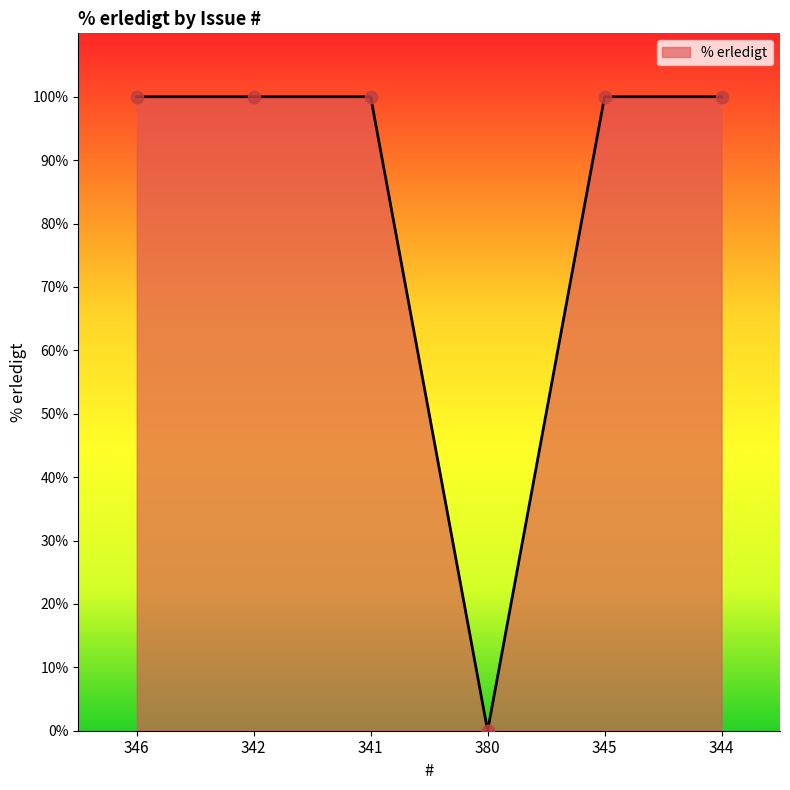

Between 380 and 344, which is larger?

344